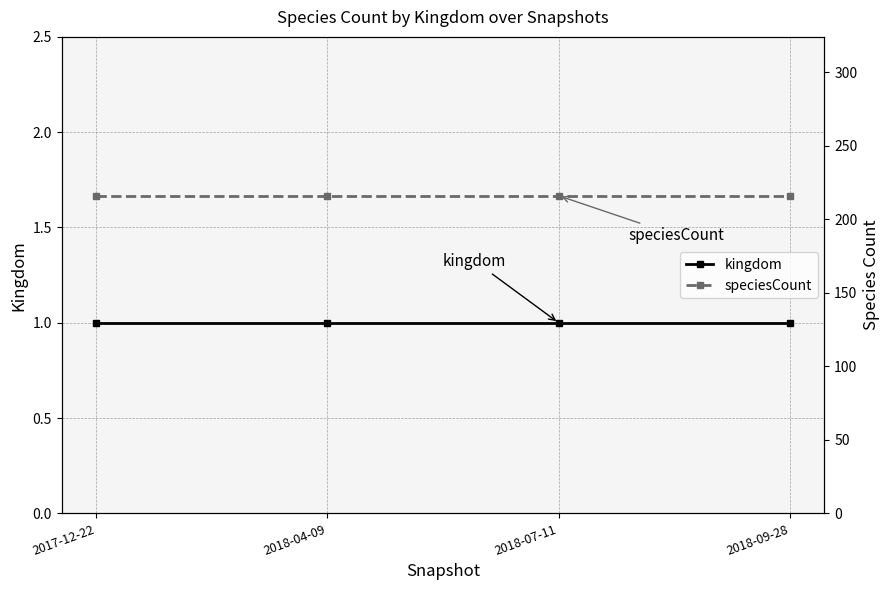

True or false: speciesCount and kingdom cross at least once.

False